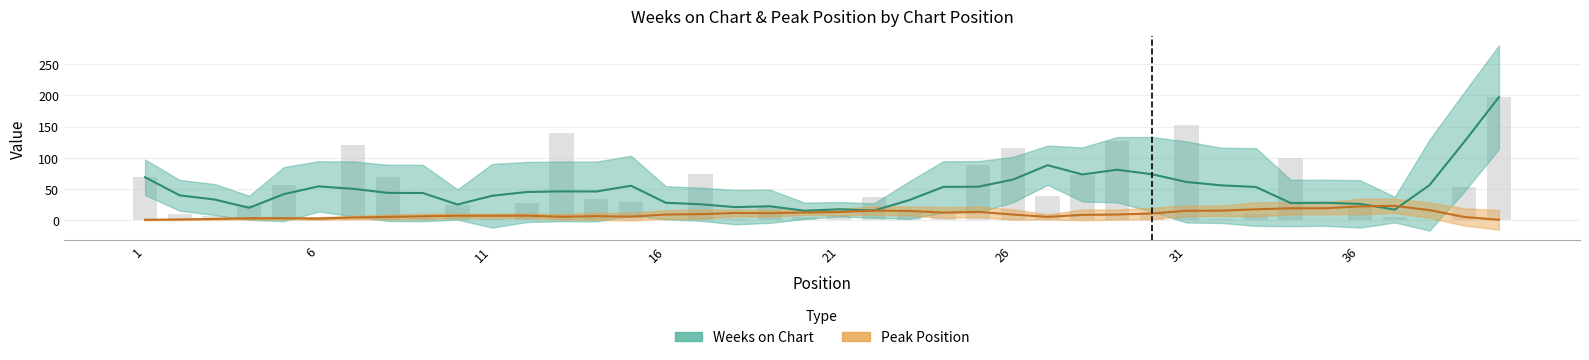

What is the sum of all values?

1802